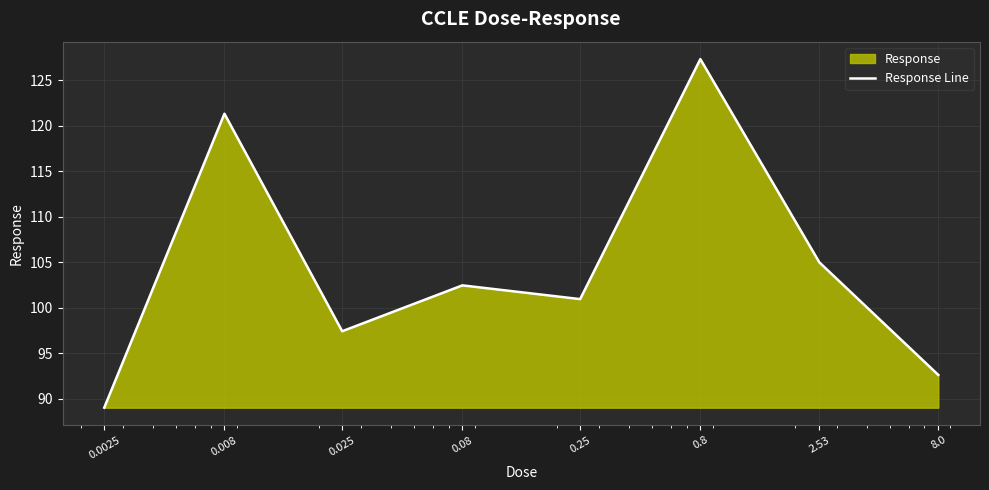

What is the difference between the second highest and second lowest values?

28.7